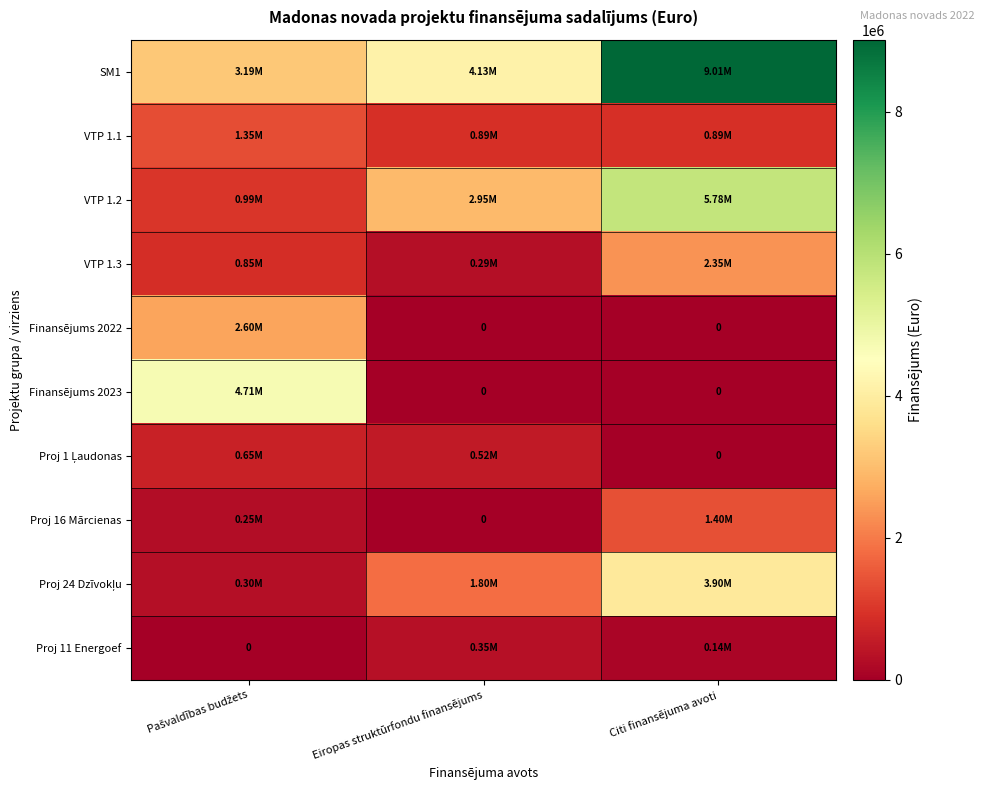

Read the Proj 11 Energoef value at Eiropas struktūrfondu finansējums.

350000.0